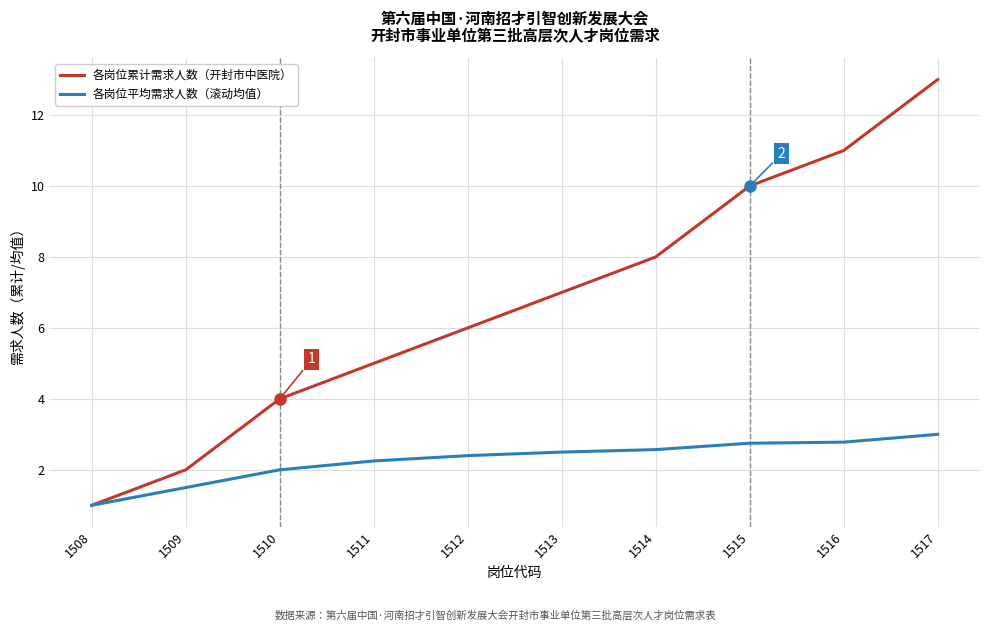

Does the chart display data point markers on the line(s)?

No